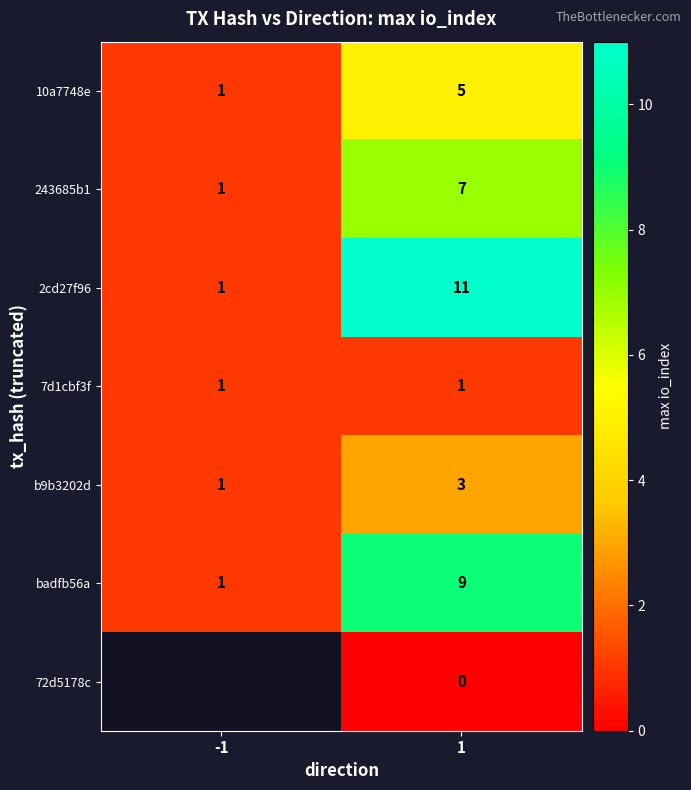

List the labels in order of badfb56a value, largest first.

1, -1